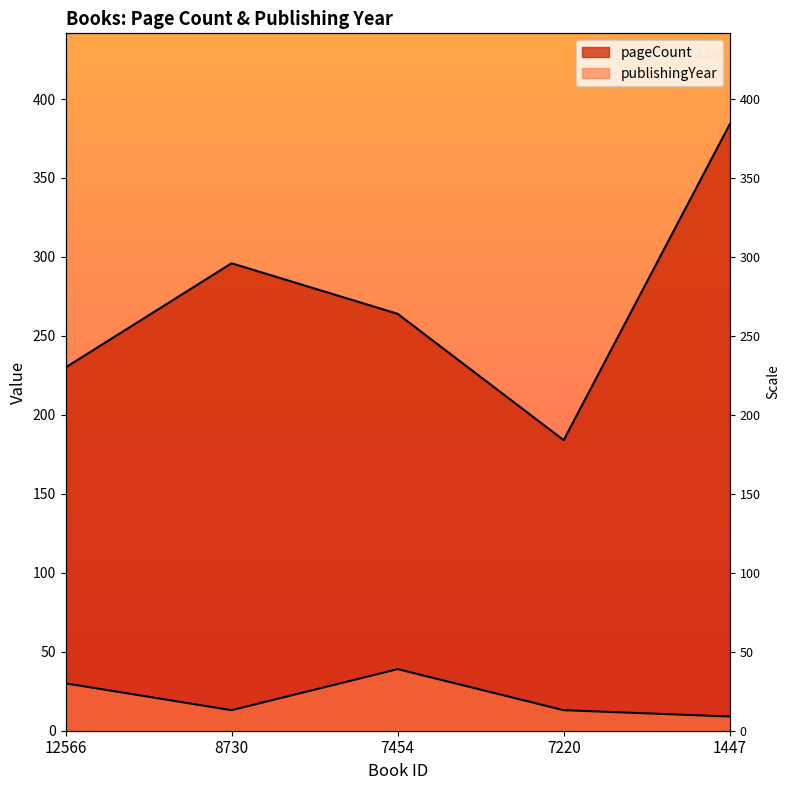

What is the difference between the maximum and minimum values in the publishingYear series?

30